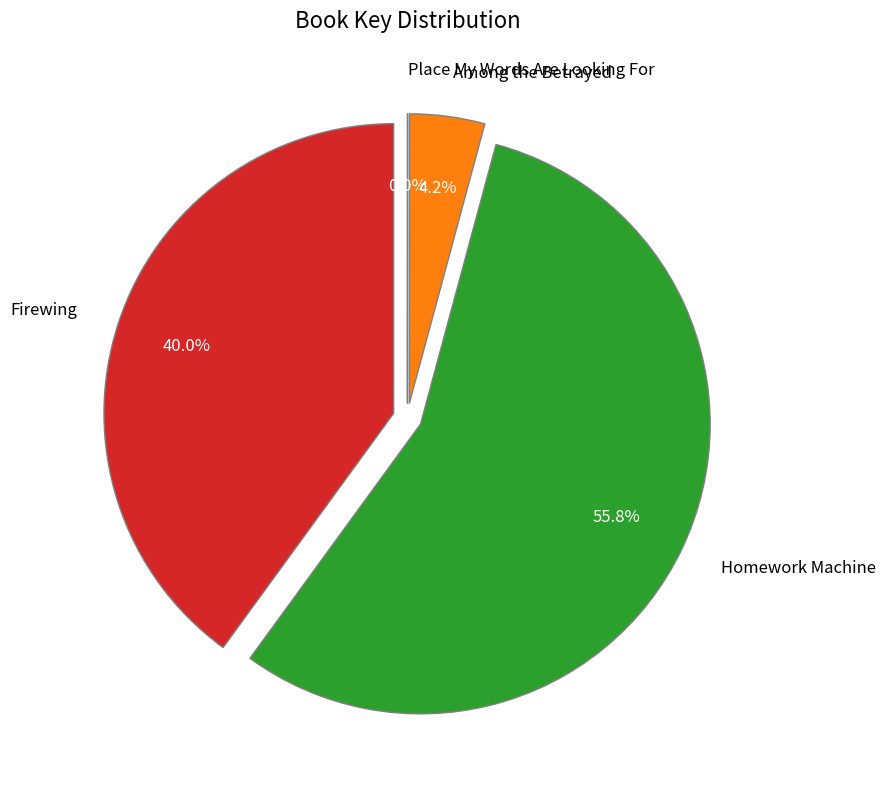

True or false: Place My Words Are Looking For accounts for 0% of the total.

True